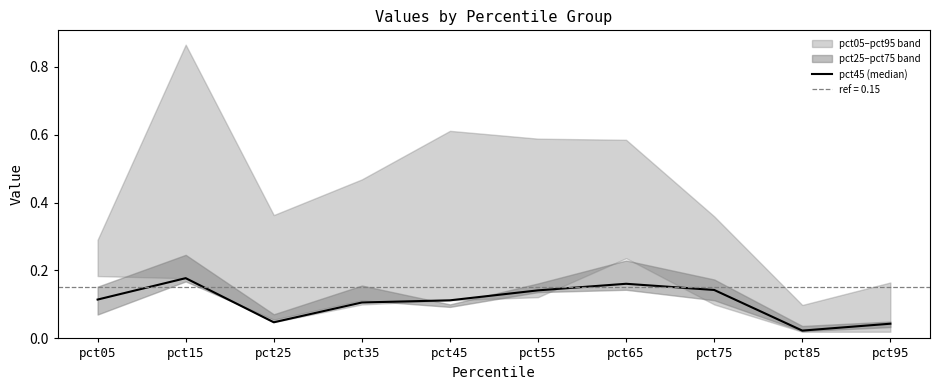

Reading left to right, list all the values displayed in this chart.

pct05=0.1	pct15=0.2	pct25=0.0	pct35=0.1	pct45=0.1	pct55=0.1	pct65=0.2	pct75=0.1	pct85=0.0	pct95=0.0